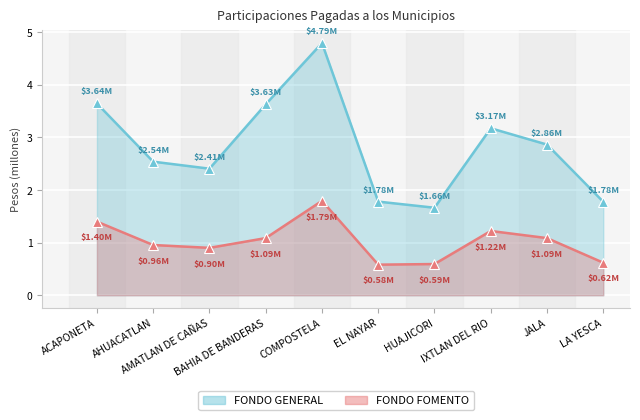

True or false: FONDO GENERAL and FONDO FOMENTO cross at least once.

False